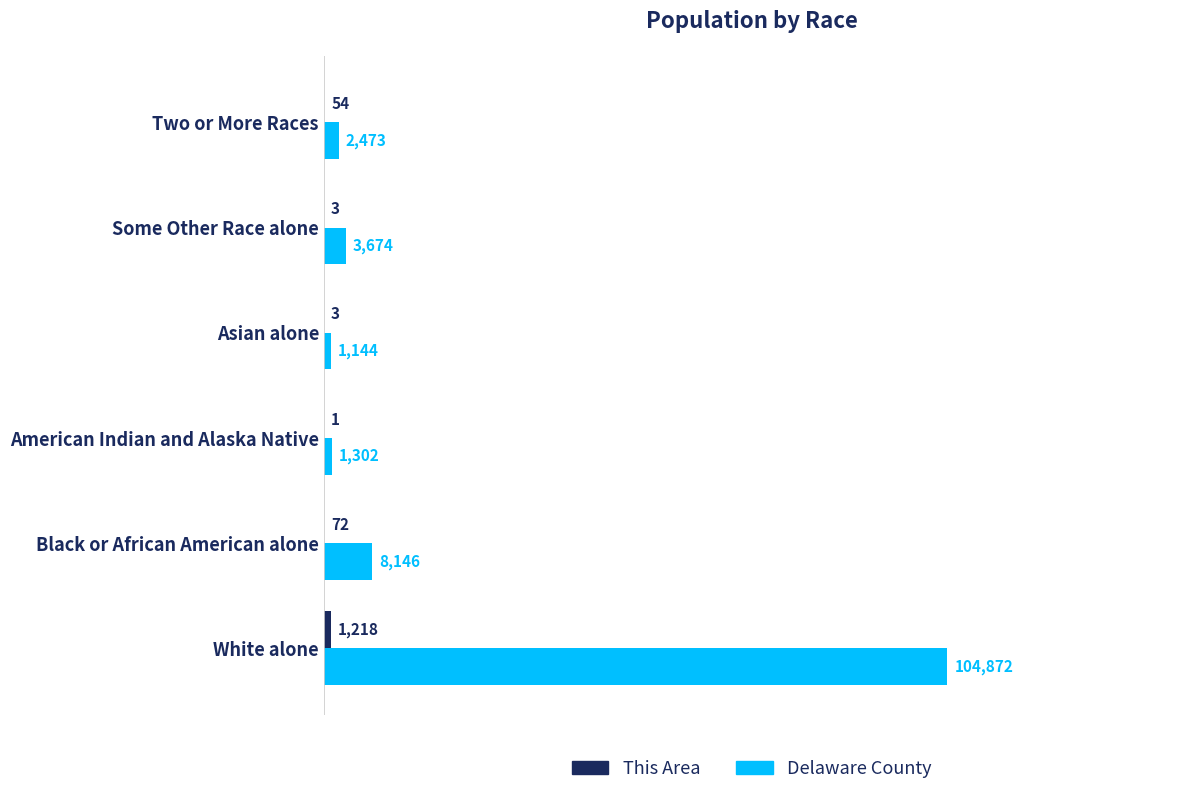

Between Black or African American alone and American Indian and Alaska Native, which series saw the biggest shift?

Delaware County